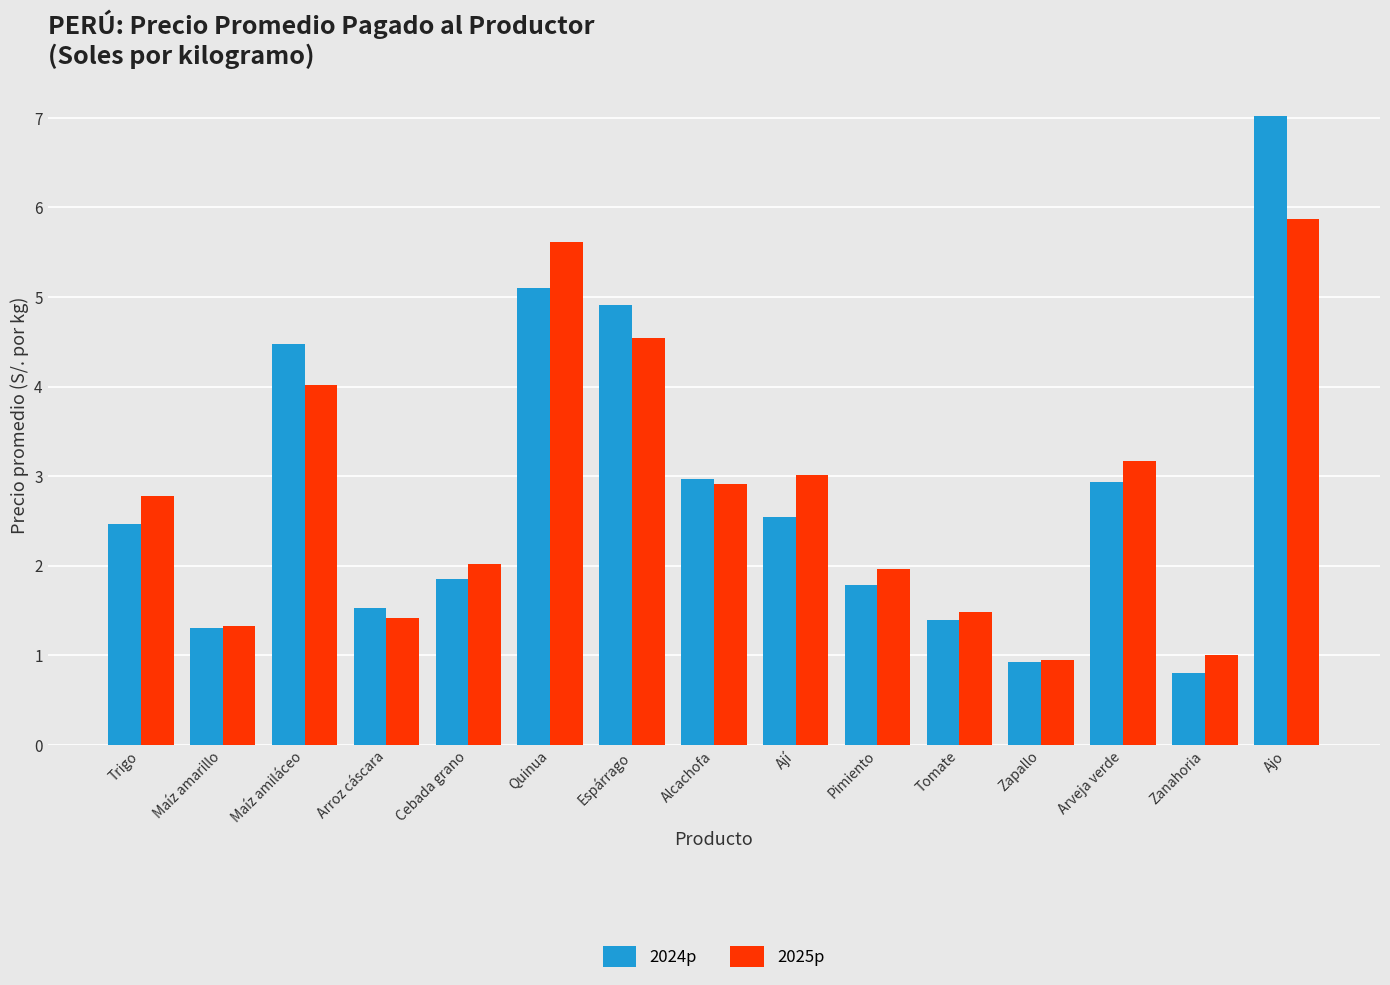

Which series has the widest spread of values?

2024p